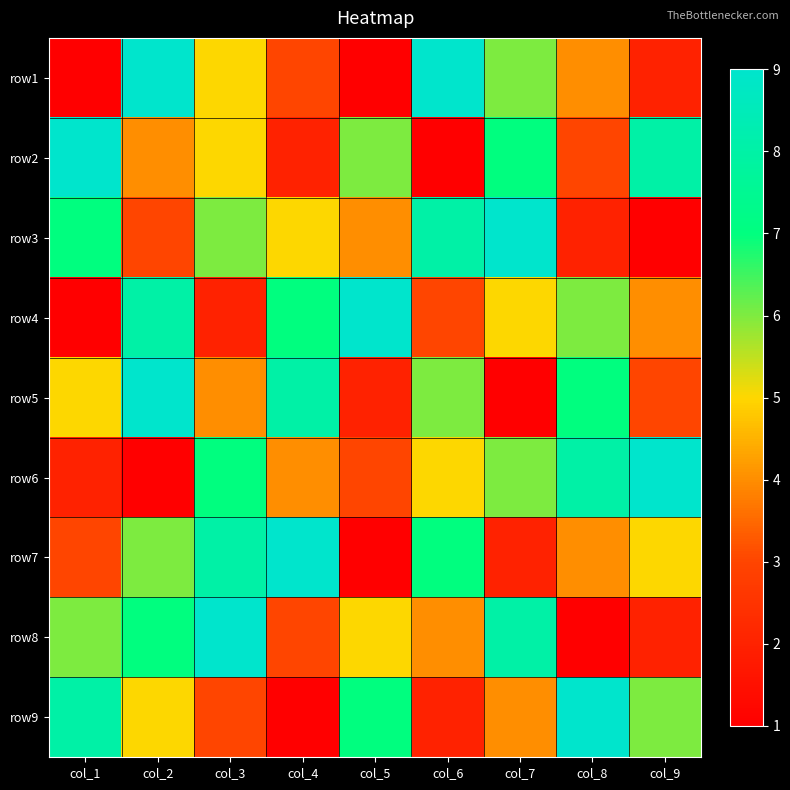

Reading left to right, extract all data points from this chart.

row1: col_1=1	col_2=9	col_3=5	col_4=3	col_5=1	col_6=9	col_7=6	col_8=4	col_9=2
row2: col_1=9	col_2=4	col_3=5	col_4=2	col_5=6	col_6=1	col_7=7	col_8=3	col_9=8
row3: col_1=7	col_2=3	col_3=6	col_4=5	col_5=4	col_6=8	col_7=9	col_8=2	col_9=1
row4: col_1=1	col_2=8	col_3=2	col_4=7	col_5=9	col_6=3	col_7=5	col_8=6	col_9=4
row5: col_1=5	col_2=9	col_3=4	col_4=8	col_5=2	col_6=6	col_7=1	col_8=7	col_9=3
row6: col_1=2	col_2=1	col_3=7	col_4=4	col_5=3	col_6=5	col_7=6	col_8=8	col_9=9
row7: col_1=3	col_2=6	col_3=8	col_4=9	col_5=1	col_6=7	col_7=2	col_8=4	col_9=5
row8: col_1=6	col_2=7	col_3=9	col_4=3	col_5=5	col_6=4	col_7=8	col_8=1	col_9=2
row9: col_1=8	col_2=5	col_3=3	col_4=1	col_5=7	col_6=2	col_7=4	col_8=9	col_9=6